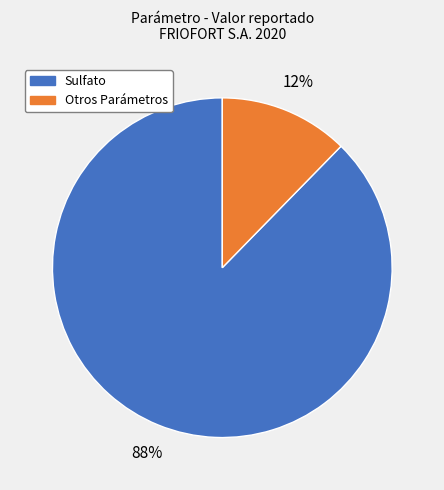

Does any single category account for the majority?

Yes